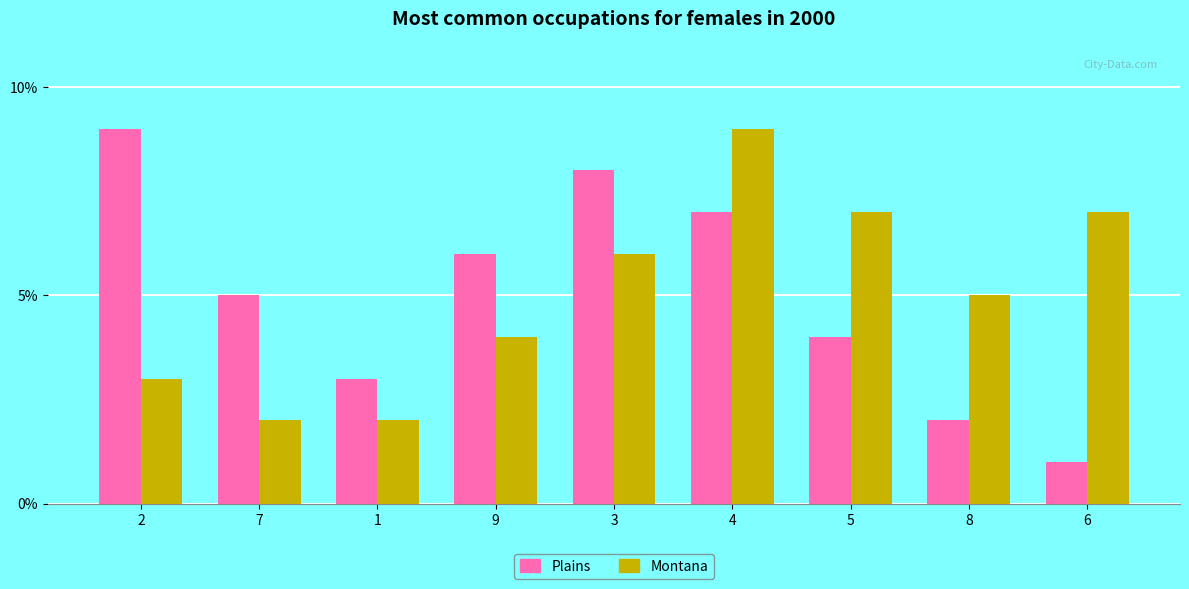

Between 3 and 8, which series saw the biggest shift?

Plains